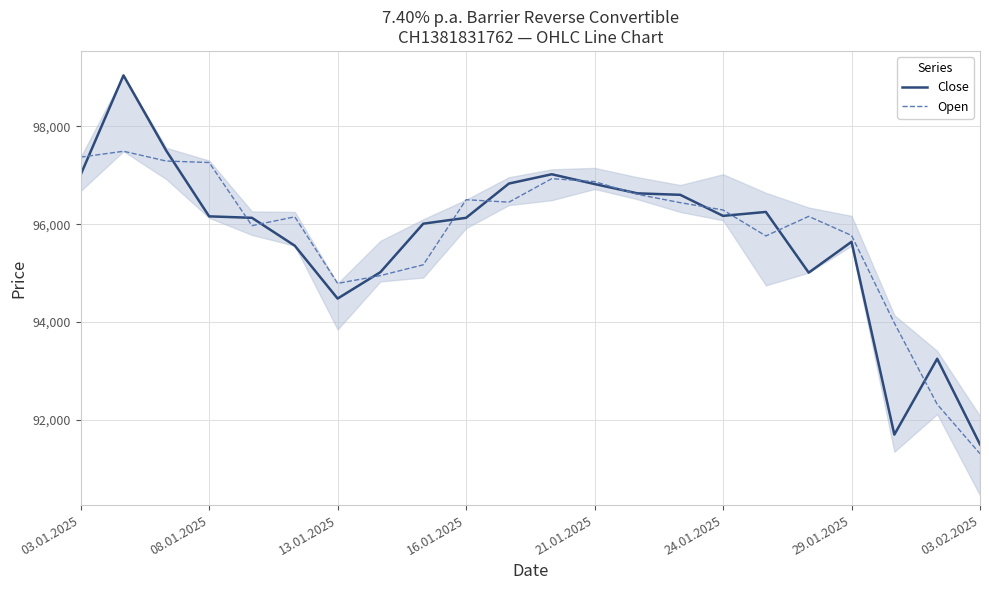

What is the highest value of the Close series?

99040